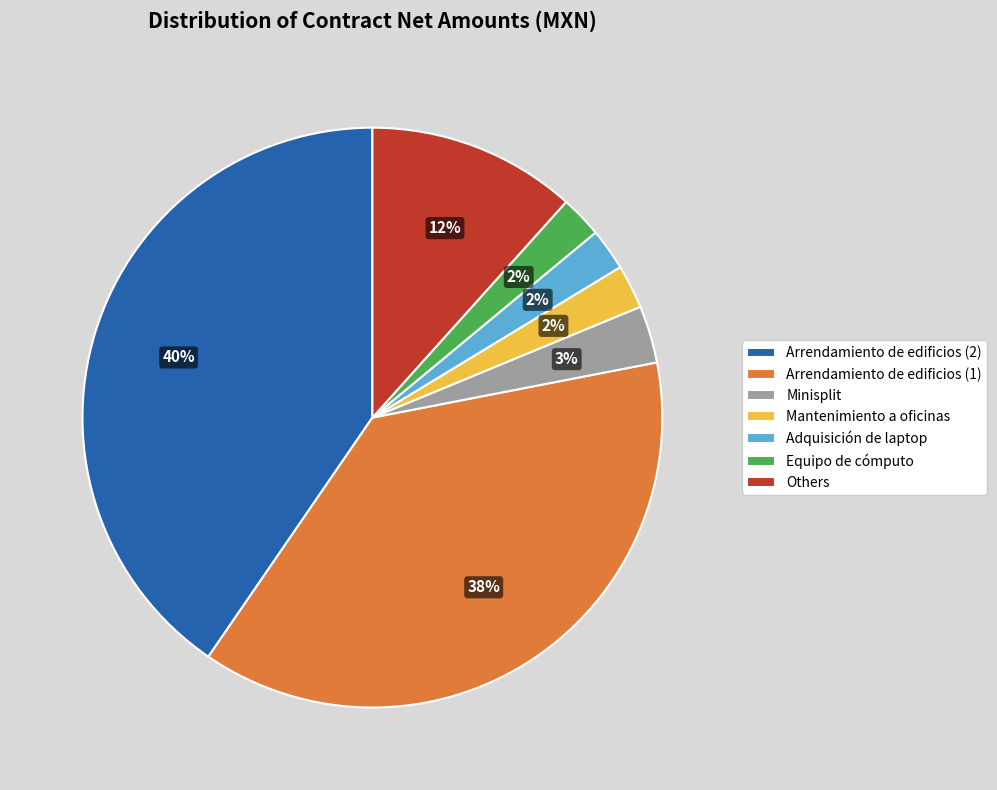

How many segments does this pie chart have?

7